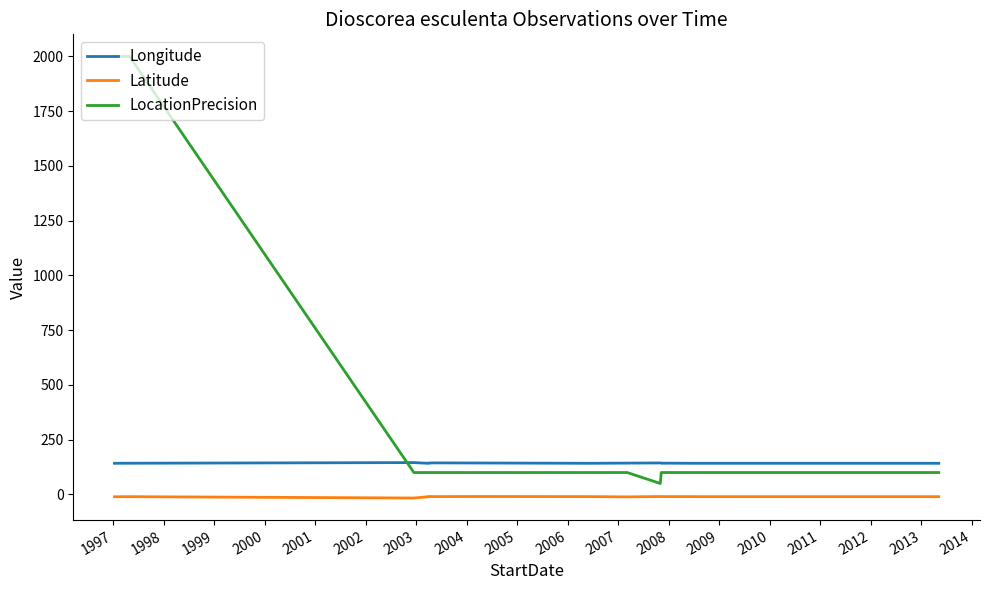

True or false: LocationPrecision and Latitude cross at least once.

False